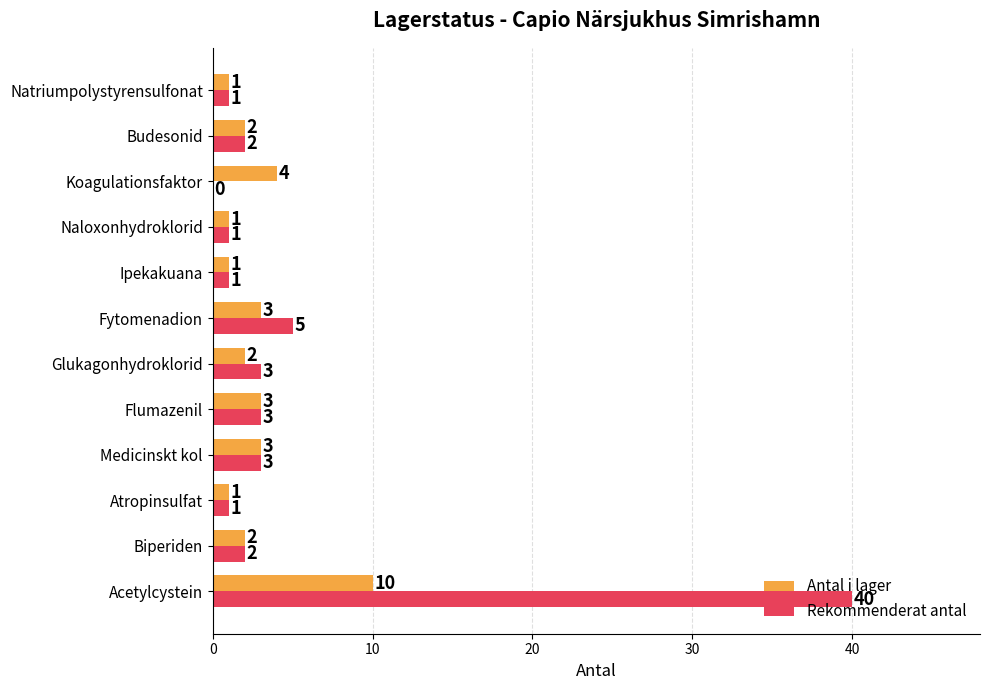

What is the maximum value for Antal i lager?

10